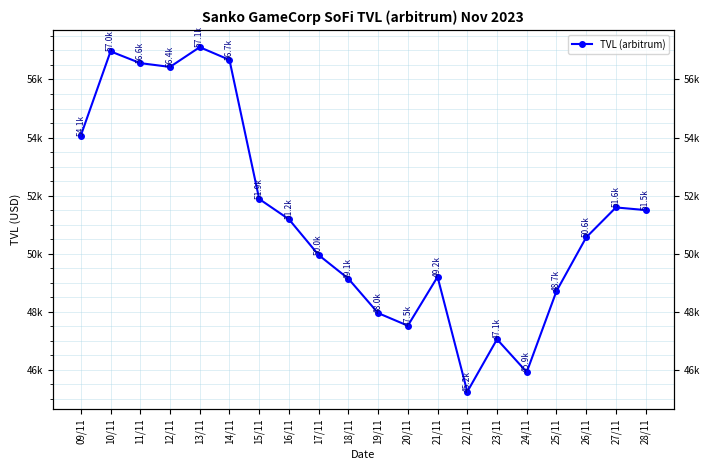

Which category has the highest value across all series?

13/11